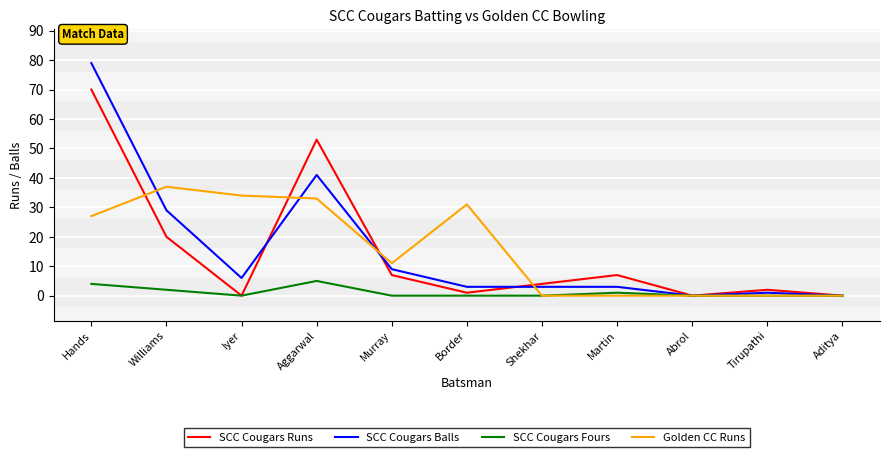

What is the maximum value for SCC Cougars Runs?

70